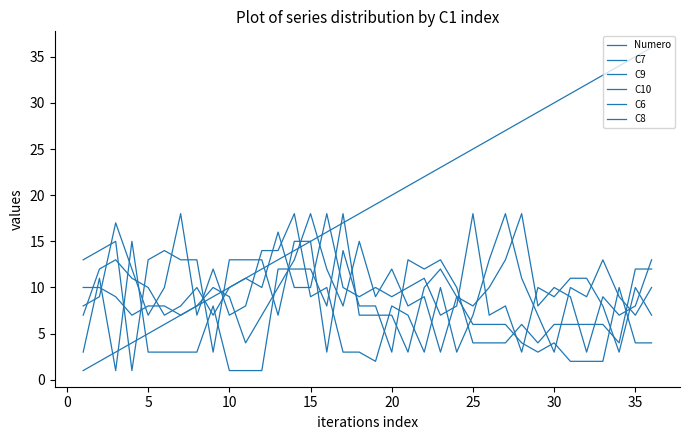

At which category does C10 reach its first local peak?

5